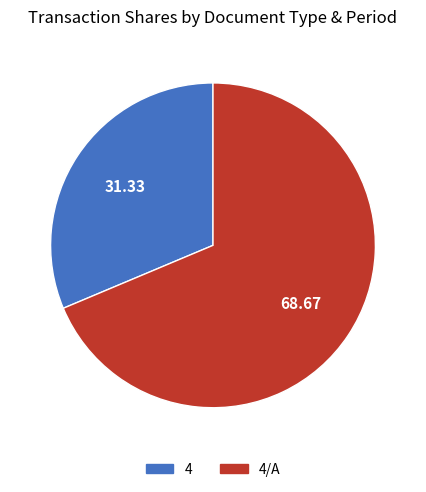

Is there any slice that represents more than half of the pie?

Yes